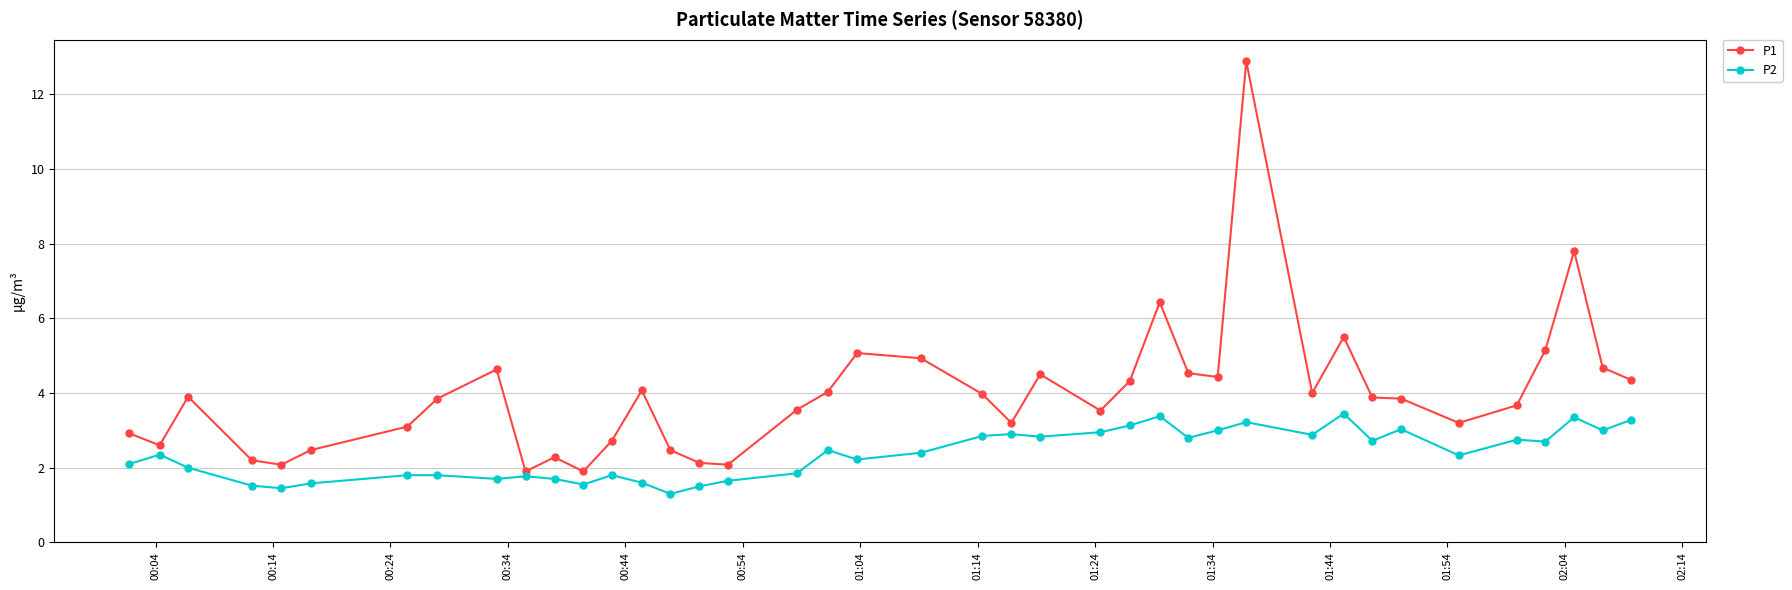

List the series in order of their overall mean, highest first.

P1, P2